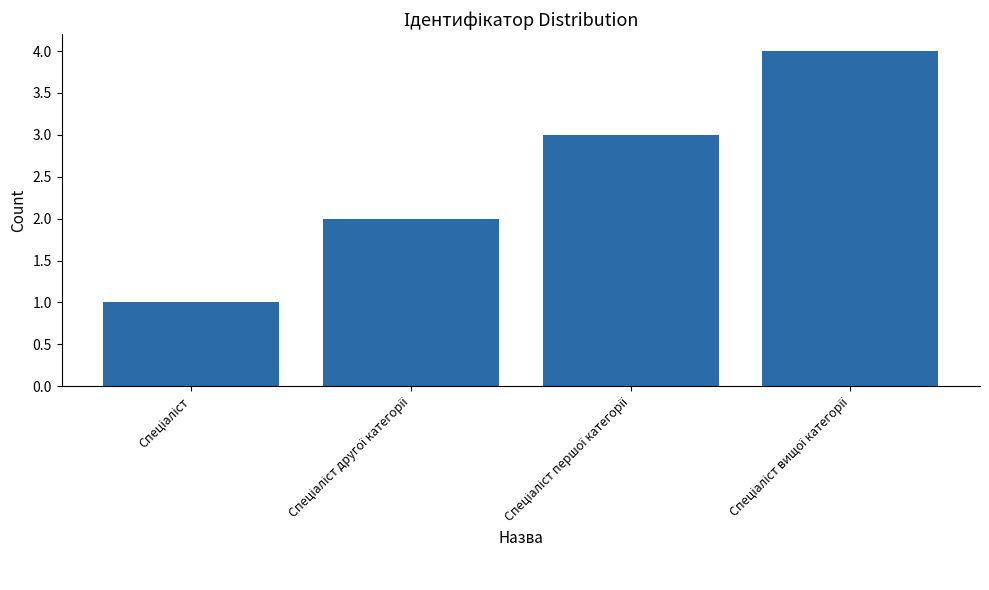

What is the difference between the maximum and minimum values?

3